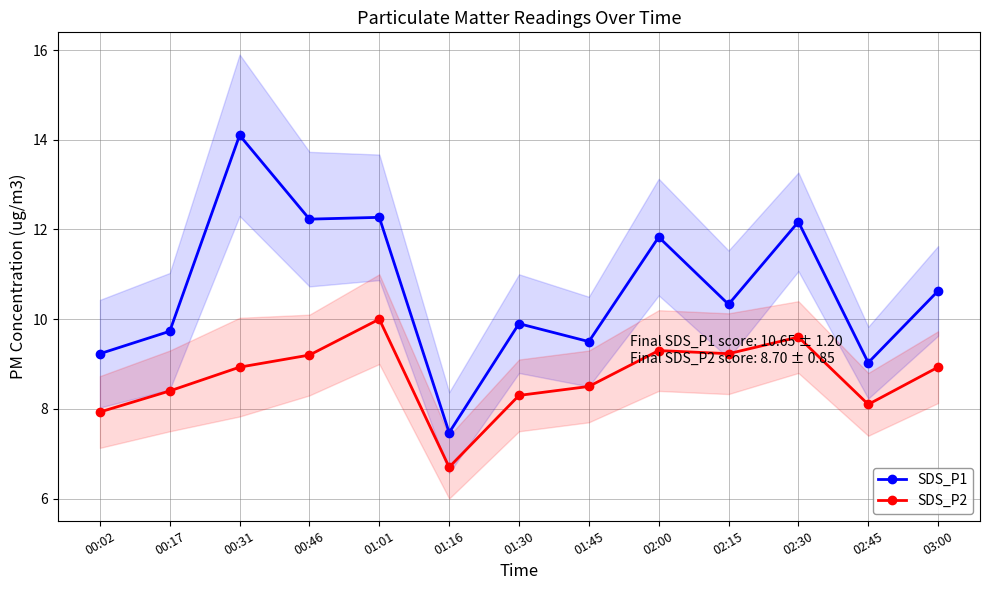

Is the value of SDS_P2 at 01:01 greater than the value of SDS_P1 at 03:00?

No